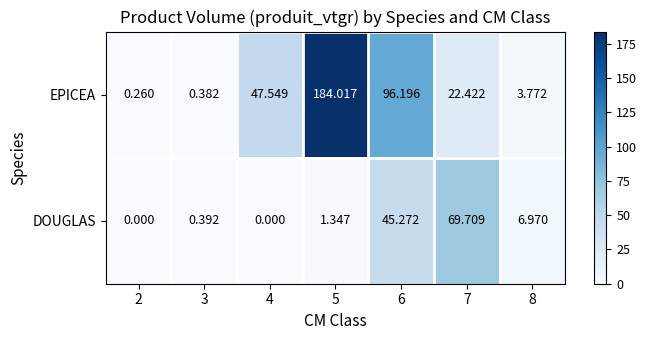

Which series has the widest spread of values?

EPICEA